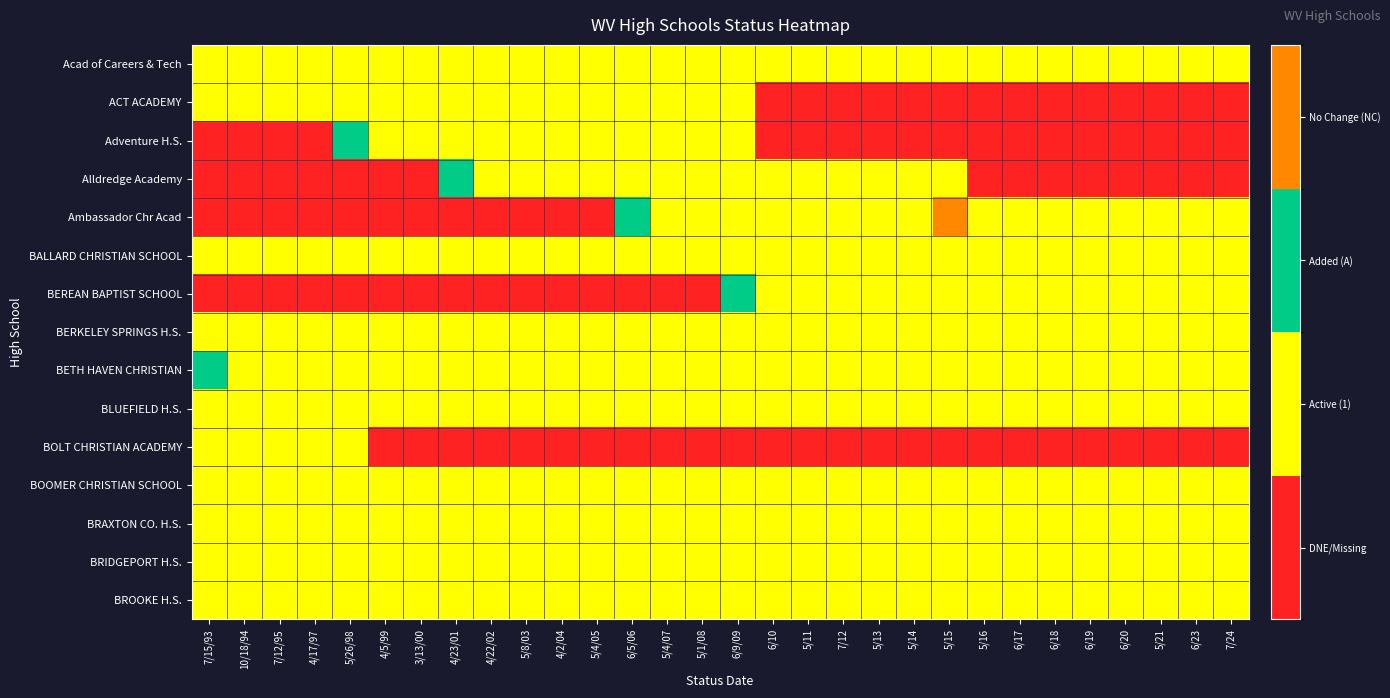

Reading left to right, list all the values displayed in this chart.

Acad of Careers & Tech: 7/15/93=1	10/18/94=1	7/12/95=1	4/17/97=1	5/26/98=1	4/5/99=1	3/13/00=1	4/23/01=1	4/22/02=1	5/8/03=1	4/2/04=1	5/4/05=1	6/5/06=1	5/4/07=1	5/1/08=1	6/9/09=1	6/10=1	5/11=1	7/12=1	5/13=1	5/14=1	5/15=1	5/16=1	6/17=1	6/18=1	6/19=1	6/20=1	5/21=1	6/23=1	7/24=1
ACT ACADEMY: 7/15/93=1	10/18/94=1	7/12/95=1	4/17/97=1	5/26/98=1	4/5/99=1	3/13/00=1	4/23/01=1	4/22/02=1	5/8/03=1	4/2/04=1	5/4/05=1	6/5/06=1	5/4/07=1	5/1/08=1	6/9/09=1	6/10=0	5/11=0	7/12=0	5/13=0	5/14=0	5/15=0	5/16=0	6/17=0	6/18=0	6/19=0	6/20=0	5/21=0	6/23=0	7/24=0
Adventure H.S.: 7/15/93=0	10/18/94=0	7/12/95=0	4/17/97=0	5/26/98=2	4/5/99=1	3/13/00=1	4/23/01=1	4/22/02=1	5/8/03=1	4/2/04=1	5/4/05=1	6/5/06=1	5/4/07=1	5/1/08=1	6/9/09=1	6/10=0	5/11=0	7/12=0	5/13=0	5/14=0	5/15=0	5/16=0	6/17=0	6/18=0	6/19=0	6/20=0	5/21=0	6/23=0	7/24=0
Alldredge Academy: 7/15/93=0	10/18/94=0	7/12/95=0	4/17/97=0	5/26/98=0	4/5/99=0	3/13/00=0	4/23/01=2	4/22/02=1	5/8/03=1	4/2/04=1	5/4/05=1	6/5/06=1	5/4/07=1	5/1/08=1	6/9/09=1	6/10=1	5/11=1	7/12=1	5/13=1	5/14=1	5/15=1	5/16=0	6/17=0	6/18=0	6/19=0	6/20=0	5/21=0	6/23=0	7/24=0
Ambassador Chr Acad: 7/15/93=0	10/18/94=0	7/12/95=0	4/17/97=0	5/26/98=0	4/5/99=0	3/13/00=0	4/23/01=0	4/22/02=0	5/8/03=0	4/2/04=0	5/4/05=0	6/5/06=2	5/4/07=1	5/1/08=1	6/9/09=1	6/10=1	5/11=1	7/12=1	5/13=1	5/14=1	5/15=3	5/16=1	6/17=1	6/18=1	6/19=1	6/20=1	5/21=1	6/23=1	7/24=1
BALLARD CHRISTIAN SCHOOL: 7/15/93=1	10/18/94=1	7/12/95=1	4/17/97=1	5/26/98=1	4/5/99=1	3/13/00=1	4/23/01=1	4/22/02=1	5/8/03=1	4/2/04=1	5/4/05=1	6/5/06=1	5/4/07=1	5/1/08=1	6/9/09=1	6/10=1	5/11=1	7/12=1	5/13=1	5/14=1	5/15=1	5/16=1	6/17=1	6/18=1	6/19=1	6/20=1	5/21=1	6/23=1	7/24=1
BEREAN BAPTIST SCHOOL: 7/15/93=0	10/18/94=0	7/12/95=0	4/17/97=0	5/26/98=0	4/5/99=0	3/13/00=0	4/23/01=0	4/22/02=0	5/8/03=0	4/2/04=0	5/4/05=0	6/5/06=0	5/4/07=0	5/1/08=0	6/9/09=2	6/10=1	5/11=1	7/12=1	5/13=1	5/14=1	5/15=1	5/16=1	6/17=1	6/18=1	6/19=1	6/20=1	5/21=1	6/23=1	7/24=1
BERKELEY SPRINGS H.S.: 7/15/93=1	10/18/94=1	7/12/95=1	4/17/97=1	5/26/98=1	4/5/99=1	3/13/00=1	4/23/01=1	4/22/02=1	5/8/03=1	4/2/04=1	5/4/05=1	6/5/06=1	5/4/07=1	5/1/08=1	6/9/09=1	6/10=1	5/11=1	7/12=1	5/13=1	5/14=1	5/15=1	5/16=1	6/17=1	6/18=1	6/19=1	6/20=1	5/21=1	6/23=1	7/24=1
BETH HAVEN CHRISTIAN: 7/15/93=2	10/18/94=1	7/12/95=1	4/17/97=1	5/26/98=1	4/5/99=1	3/13/00=1	4/23/01=1	4/22/02=1	5/8/03=1	4/2/04=1	5/4/05=1	6/5/06=1	5/4/07=1	5/1/08=1	6/9/09=1	6/10=1	5/11=1	7/12=1	5/13=1	5/14=1	5/15=1	5/16=1	6/17=1	6/18=1	6/19=1	6/20=1	5/21=1	6/23=1	7/24=1
BLUEFIELD H.S.: 7/15/93=1	10/18/94=1	7/12/95=1	4/17/97=1	5/26/98=1	4/5/99=1	3/13/00=1	4/23/01=1	4/22/02=1	5/8/03=1	4/2/04=1	5/4/05=1	6/5/06=1	5/4/07=1	5/1/08=1	6/9/09=1	6/10=1	5/11=1	7/12=1	5/13=1	5/14=1	5/15=1	5/16=1	6/17=1	6/18=1	6/19=1	6/20=1	5/21=1	6/23=1	7/24=1
BOLT CHRISTIAN ACADEMY: 7/15/93=1	10/18/94=1	7/12/95=1	4/17/97=1	5/26/98=1	4/5/99=0	3/13/00=0	4/23/01=0	4/22/02=0	5/8/03=0	4/2/04=0	5/4/05=0	6/5/06=0	5/4/07=0	5/1/08=0	6/9/09=0	6/10=0	5/11=0	7/12=0	5/13=0	5/14=0	5/15=0	5/16=0	6/17=0	6/18=0	6/19=0	6/20=0	5/21=0	6/23=0	7/24=0
BOOMER CHRISTIAN SCHOOL: 7/15/93=1	10/18/94=1	7/12/95=1	4/17/97=1	5/26/98=1	4/5/99=1	3/13/00=1	4/23/01=1	4/22/02=1	5/8/03=1	4/2/04=1	5/4/05=1	6/5/06=1	5/4/07=1	5/1/08=1	6/9/09=1	6/10=1	5/11=1	7/12=1	5/13=1	5/14=1	5/15=1	5/16=1	6/17=1	6/18=1	6/19=1	6/20=1	5/21=1	6/23=1	7/24=1
BRAXTON CO. H.S.: 7/15/93=1	10/18/94=1	7/12/95=1	4/17/97=1	5/26/98=1	4/5/99=1	3/13/00=1	4/23/01=1	4/22/02=1	5/8/03=1	4/2/04=1	5/4/05=1	6/5/06=1	5/4/07=1	5/1/08=1	6/9/09=1	6/10=1	5/11=1	7/12=1	5/13=1	5/14=1	5/15=1	5/16=1	6/17=1	6/18=1	6/19=1	6/20=1	5/21=1	6/23=1	7/24=1
BRIDGEPORT H.S.: 7/15/93=1	10/18/94=1	7/12/95=1	4/17/97=1	5/26/98=1	4/5/99=1	3/13/00=1	4/23/01=1	4/22/02=1	5/8/03=1	4/2/04=1	5/4/05=1	6/5/06=1	5/4/07=1	5/1/08=1	6/9/09=1	6/10=1	5/11=1	7/12=1	5/13=1	5/14=1	5/15=1	5/16=1	6/17=1	6/18=1	6/19=1	6/20=1	5/21=1	6/23=1	7/24=1
BROOKE H.S.: 7/15/93=1	10/18/94=1	7/12/95=1	4/17/97=1	5/26/98=1	4/5/99=1	3/13/00=1	4/23/01=1	4/22/02=1	5/8/03=1	4/2/04=1	5/4/05=1	6/5/06=1	5/4/07=1	5/1/08=1	6/9/09=1	6/10=1	5/11=1	7/12=1	5/13=1	5/14=1	5/15=1	5/16=1	6/17=1	6/18=1	6/19=1	6/20=1	5/21=1	6/23=1	7/24=1